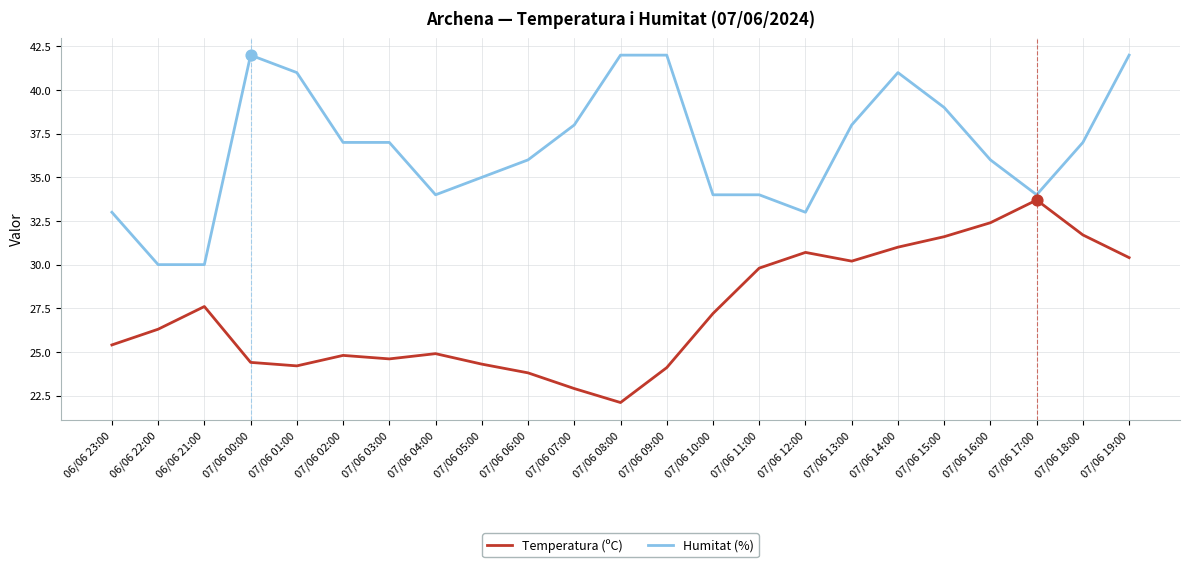

At how many categories does at least one series exceed 29?

23